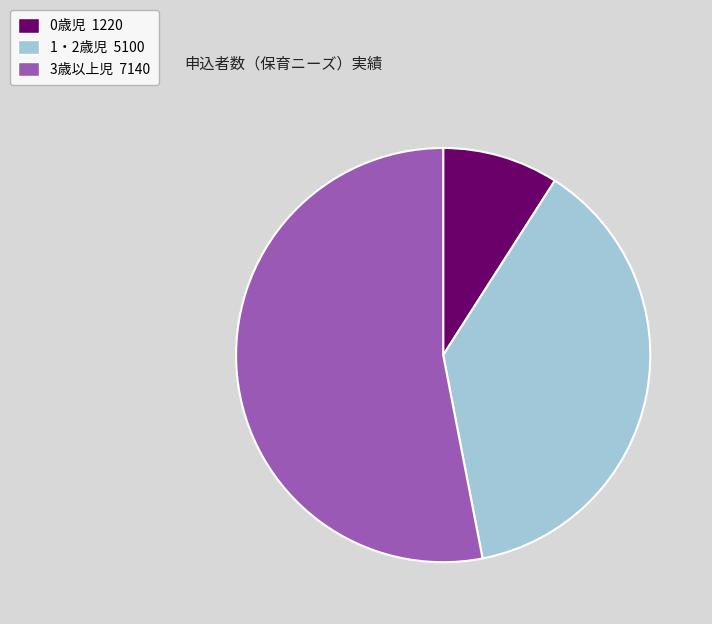

Is there a majority slice in this chart?

Yes